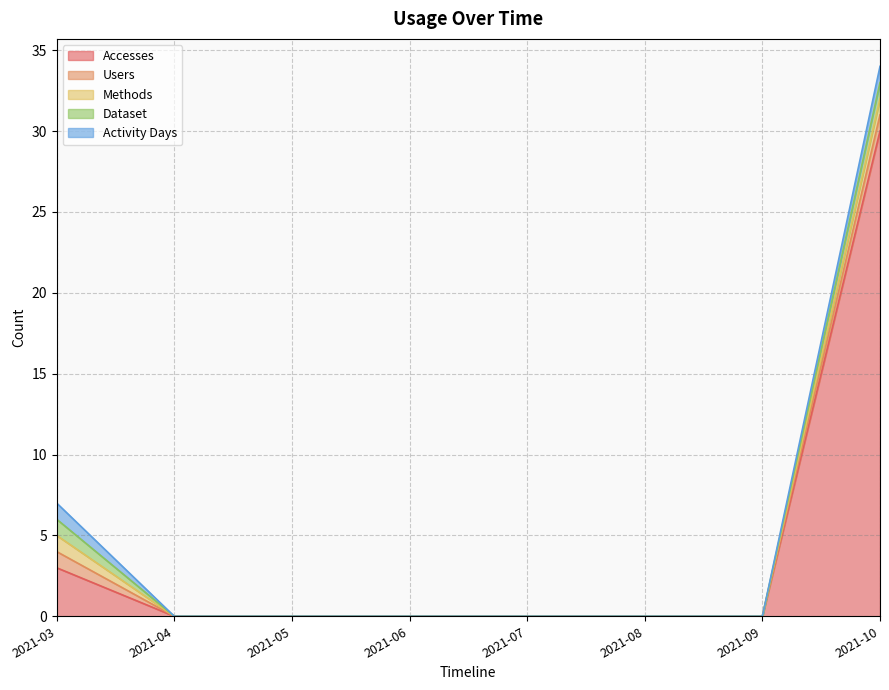

What is the highest value of the Users series?

1